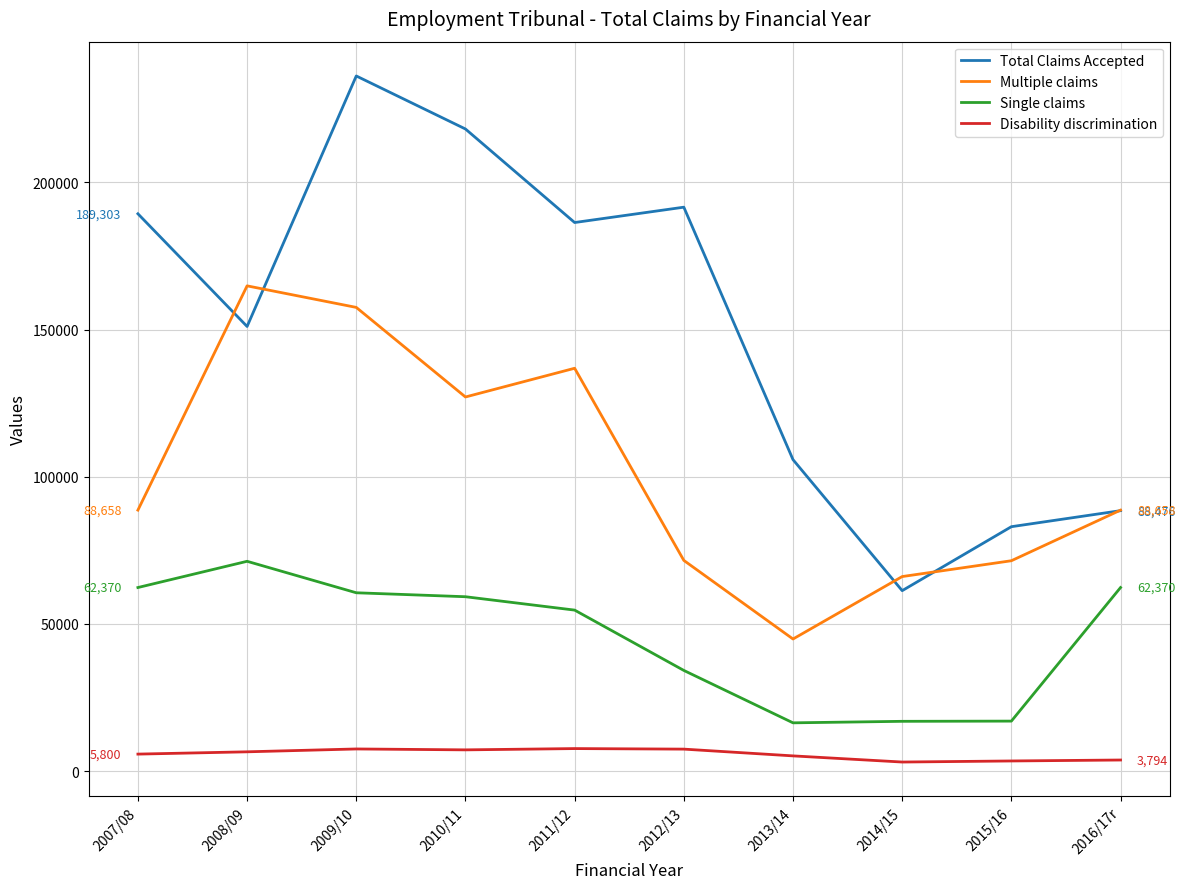

How many interior local peaks does the Total Claims Accepted series have?

2